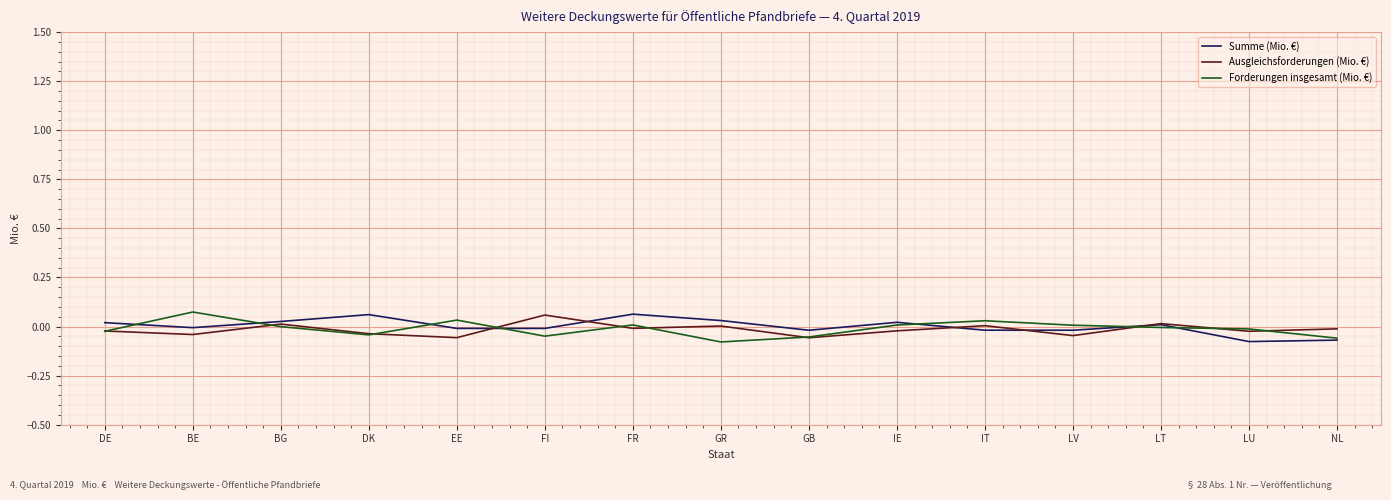

True or false: Forderungen insgesamt (Mio. €) has more than 2 interior local peaks.

True